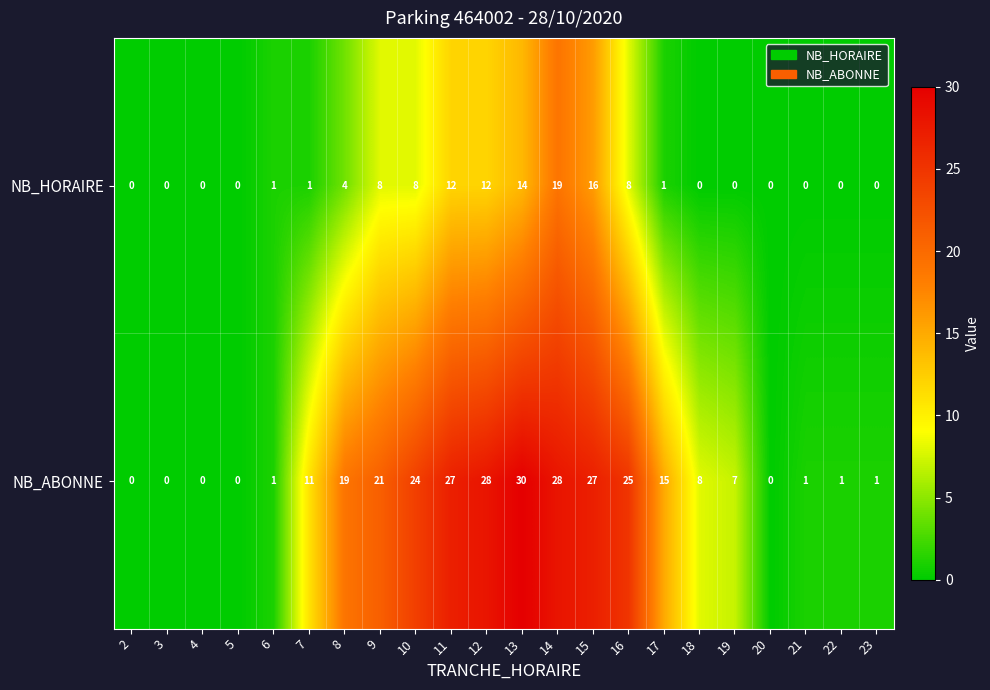

List the series in order of their overall mean, highest first.

NB_ABONNE, NB_HORAIRE